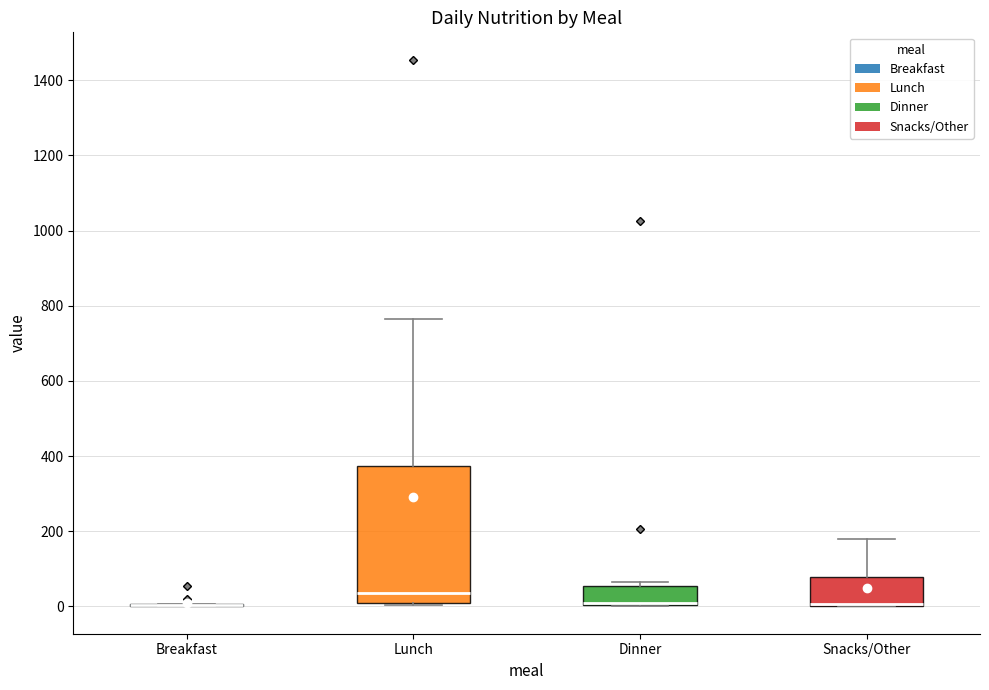

Where is the lower edge of the box for Lunch on the y-axis? The values are not printed on the chart, so give them approximately, as read against the axis.

0